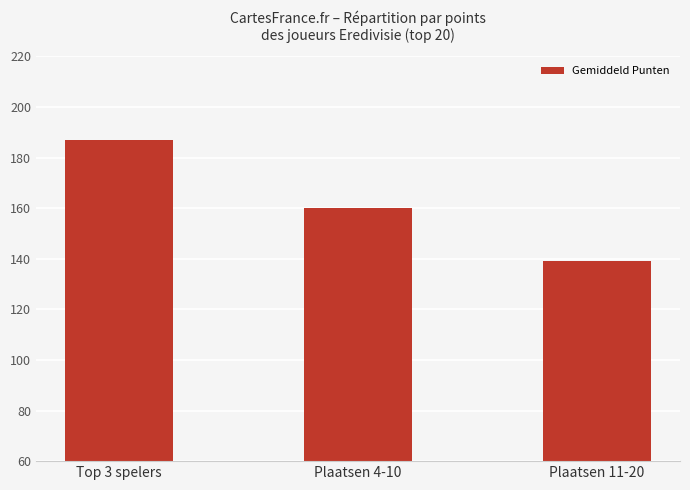

At which label is the value closest to 163?

Plaatsen 4-10